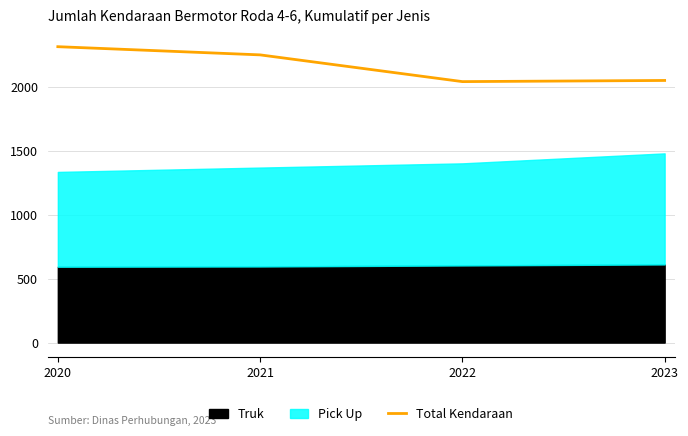

How many lines are shown in the chart?

1